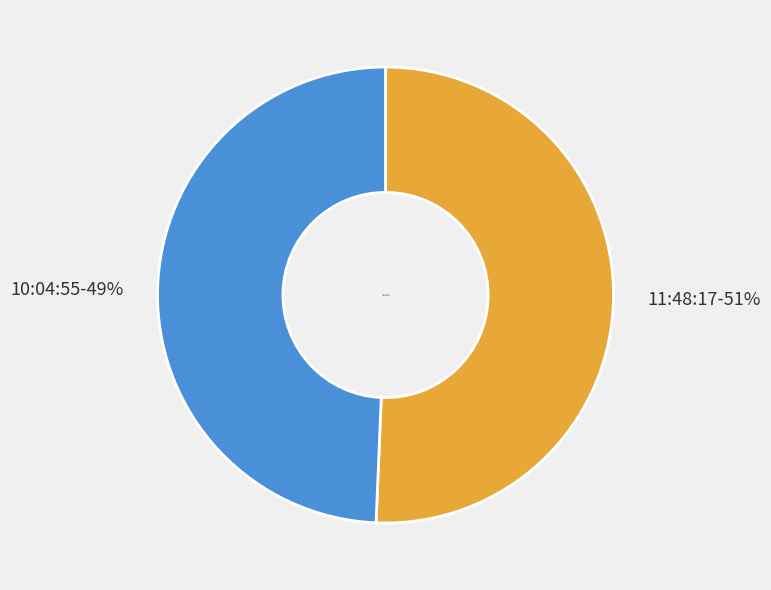

What is the smallest slice in the pie chart?

10:04:55